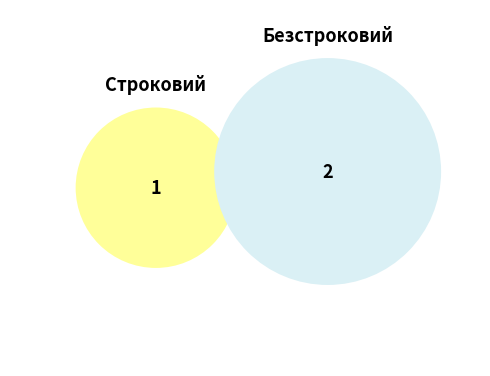

To the nearest percent, what portion does Строковий represent?

33%